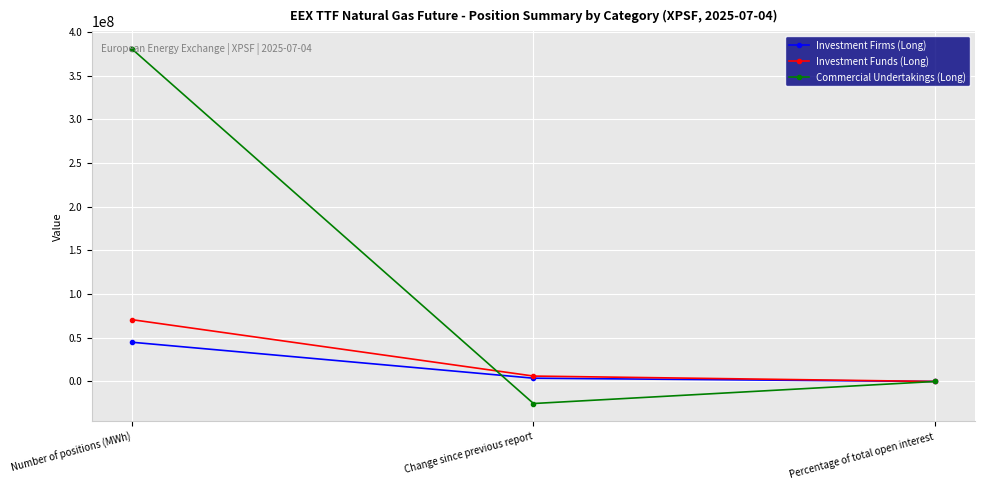

Which category has the lowest value in the Investment Firms (Long) series?

Percentage of total open interest